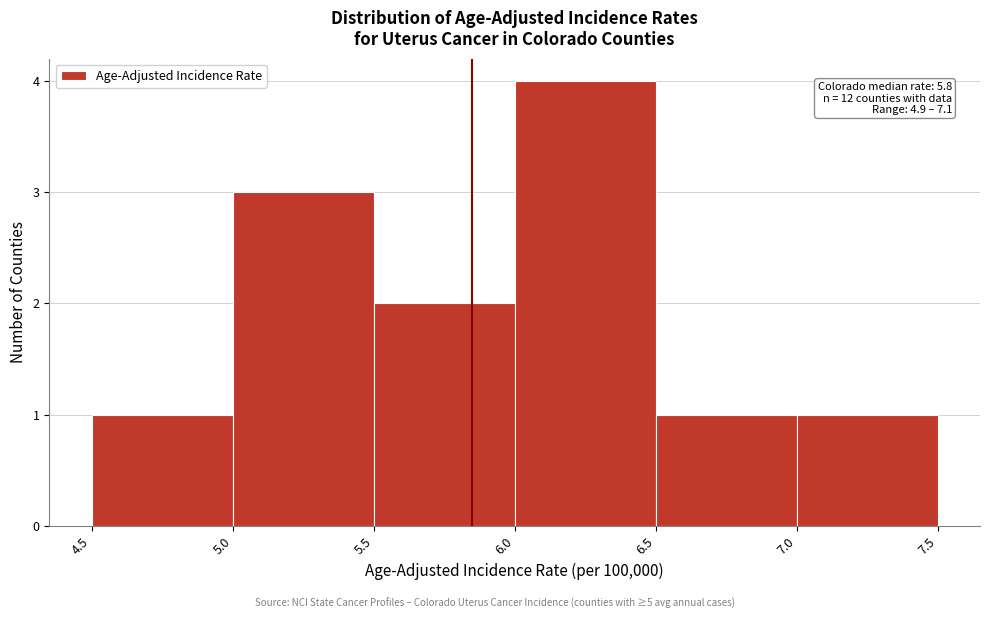

Over which range of the x-axis is the bar tallest?

6.0 to 6.5